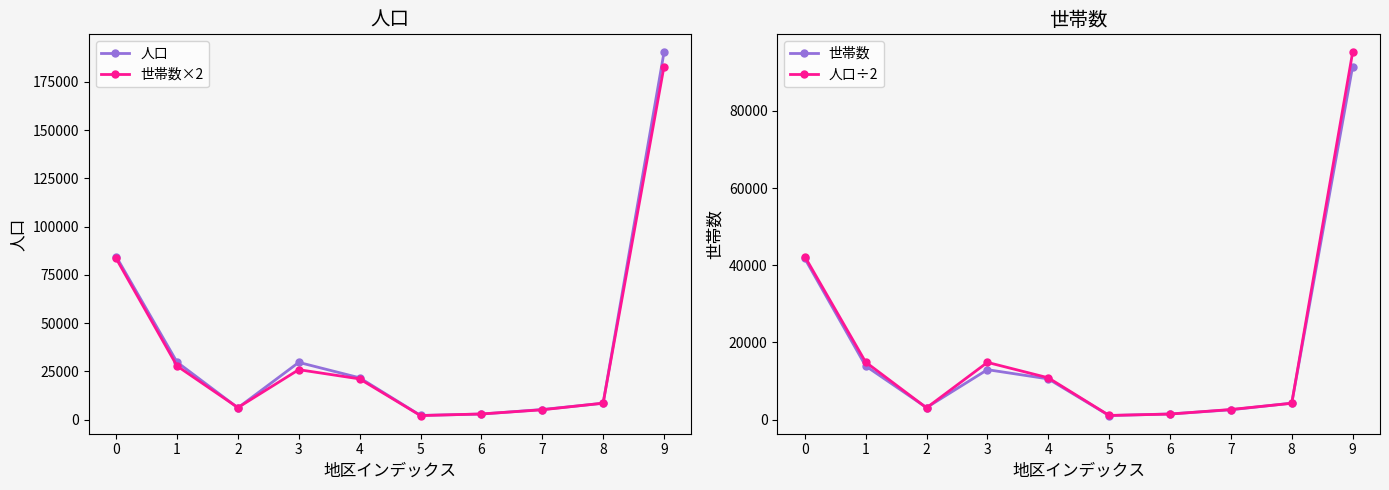

In 世帯数, how many points are lower than both neighbors (excluding endpoints)?

2